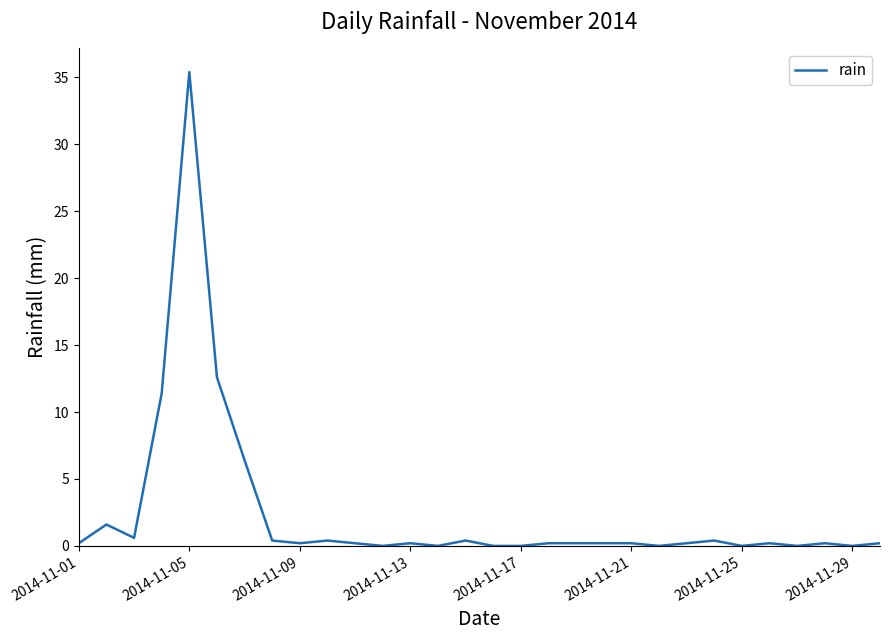

Does the chart display data point markers on the line(s)?

No